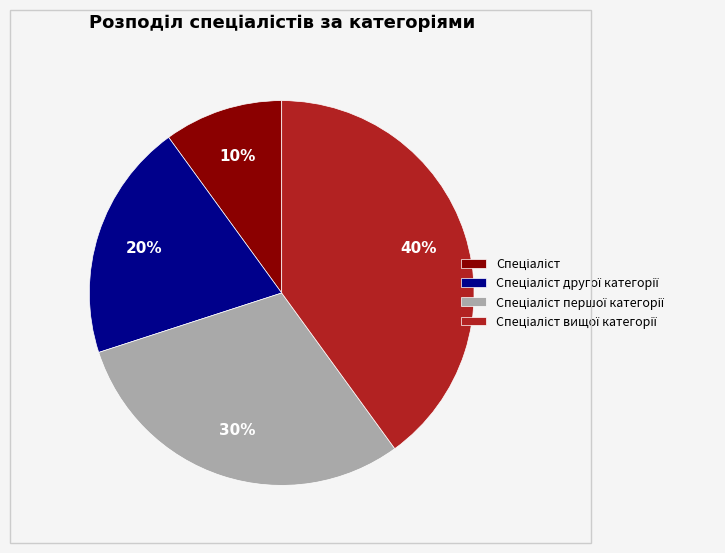

Does any single category account for the majority?

No